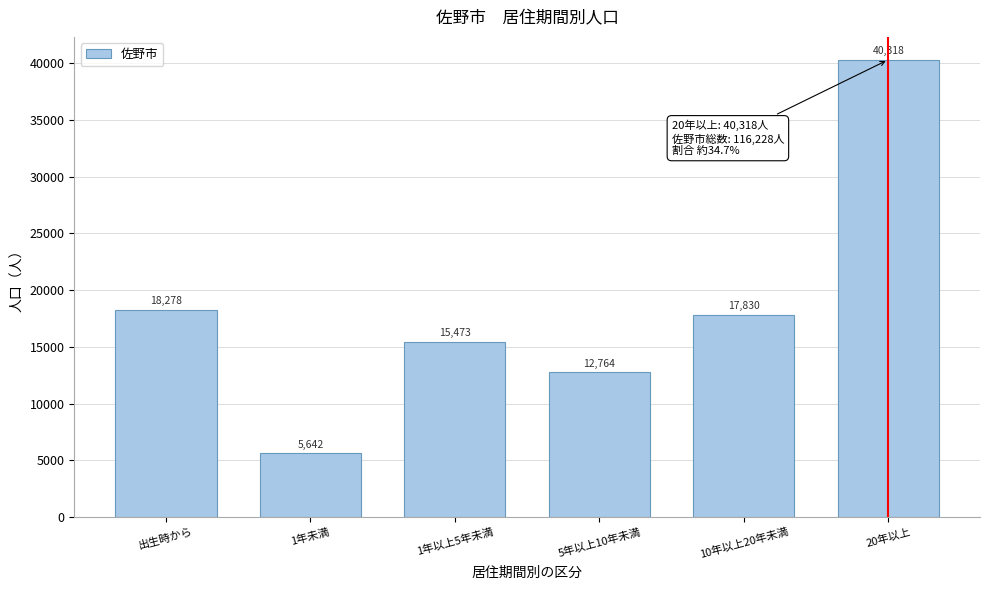

Reading right to left, extract all data points from this chart.

40318	17830	12764	15473	5642	18278